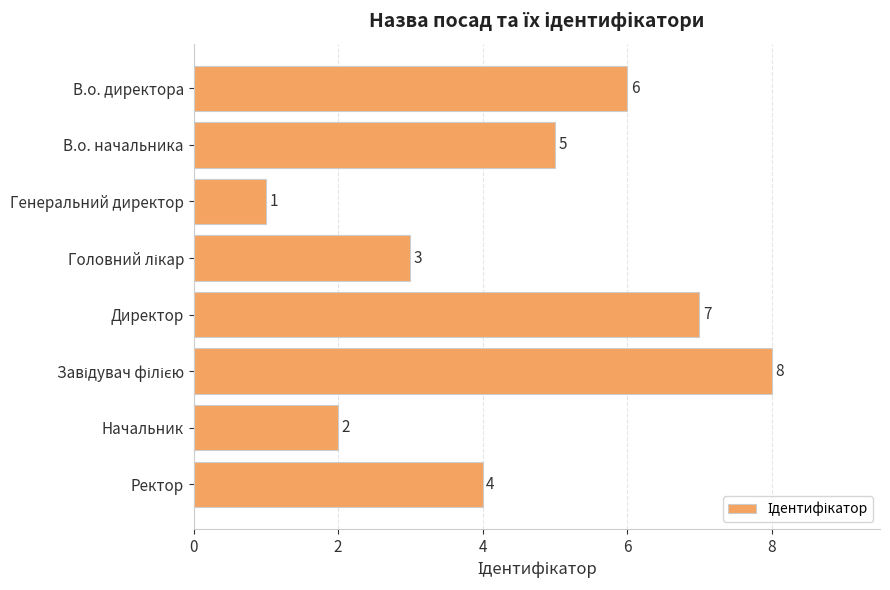

Between В.о. начальника and В.о. директора, which is larger?

В.о. директора